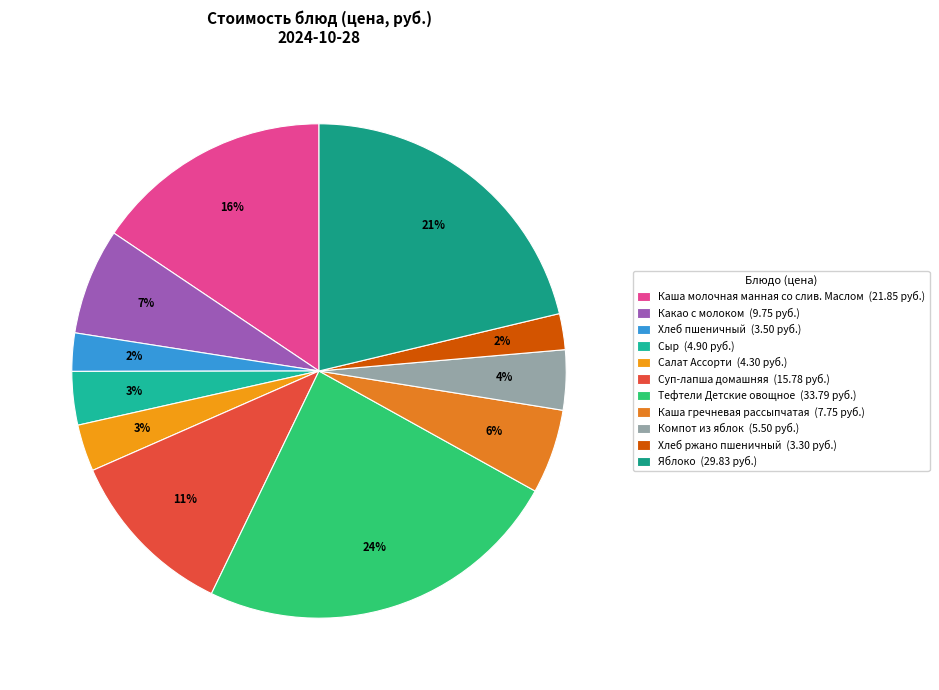

Is Сыр the majority of the pie?

No